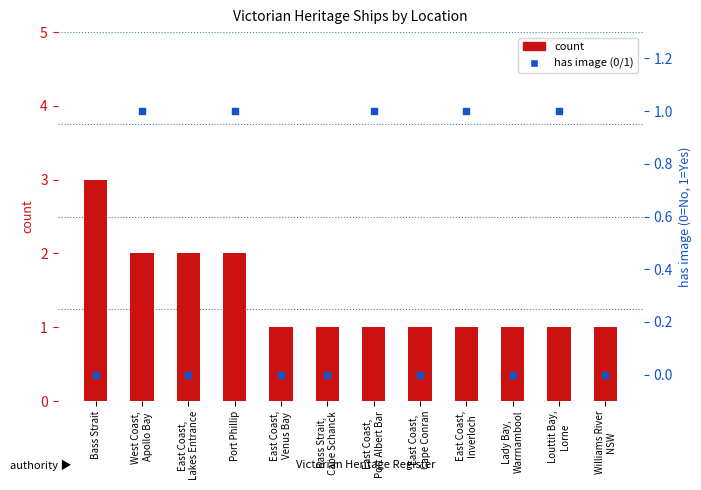

What are all the series names shown in the legend?

count, has image (0/1)